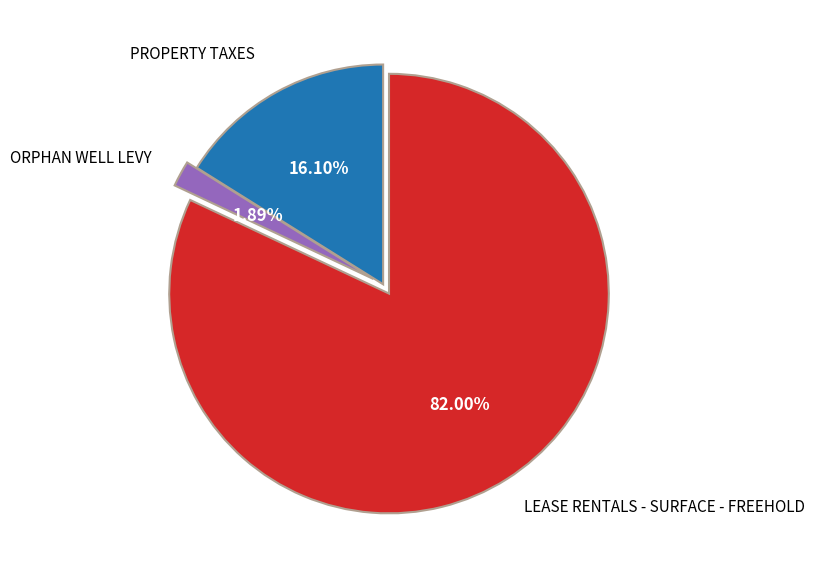

Which category has the smallest portion of the pie?

ORPHAN WELL LEVY